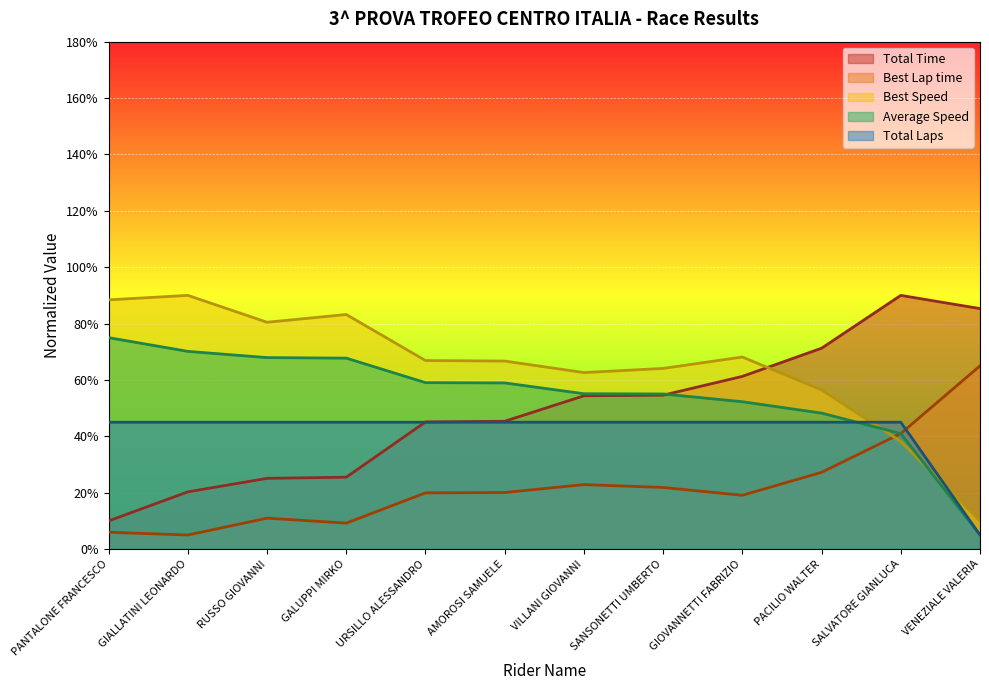

The Total Laps series shows 13.2 at AMOROSI SAMUELE. True or false?

False